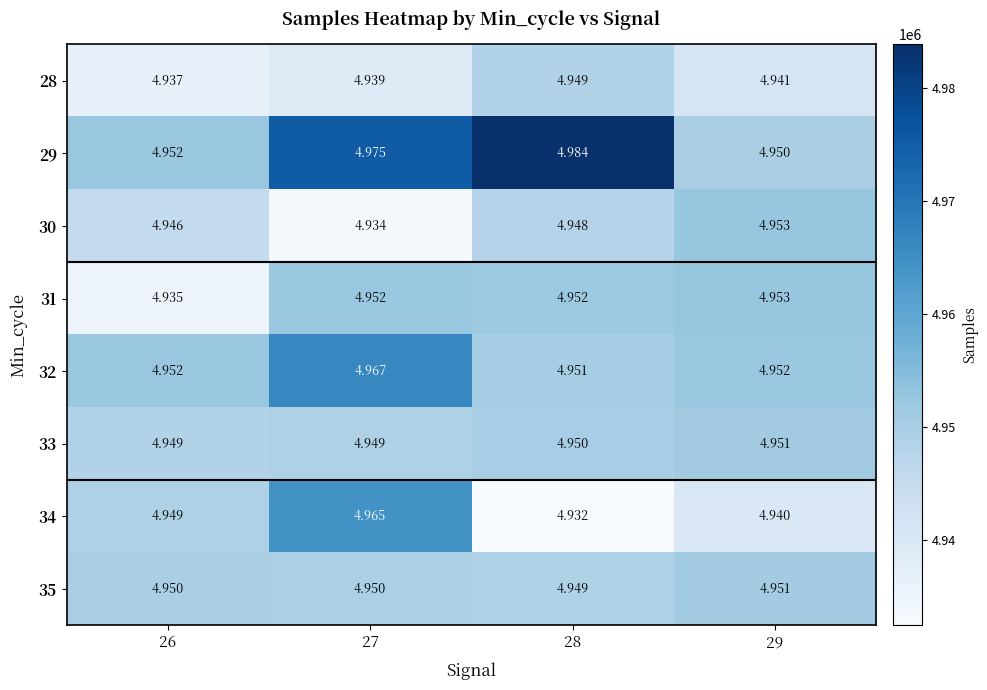

At which category does the chart reach its peak across all series?

28